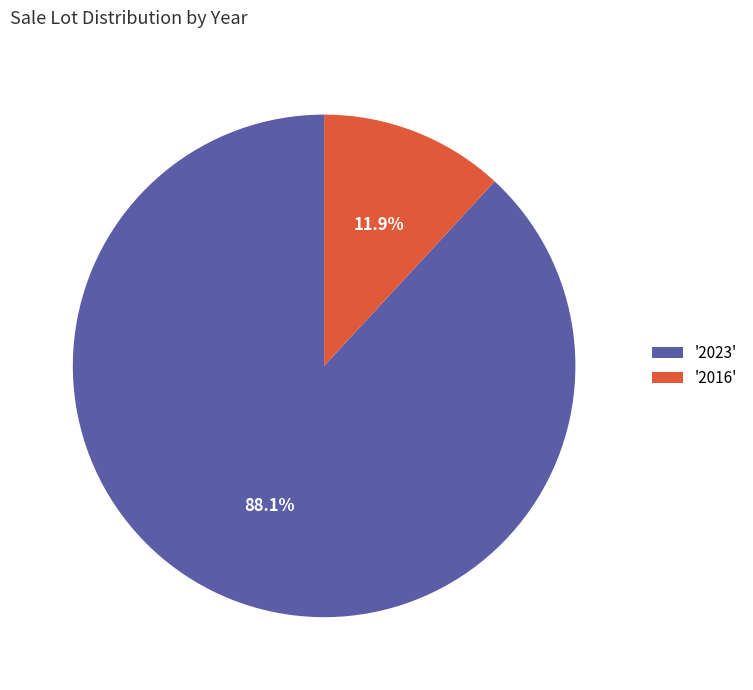

Which category accounts for the majority?

'2023'